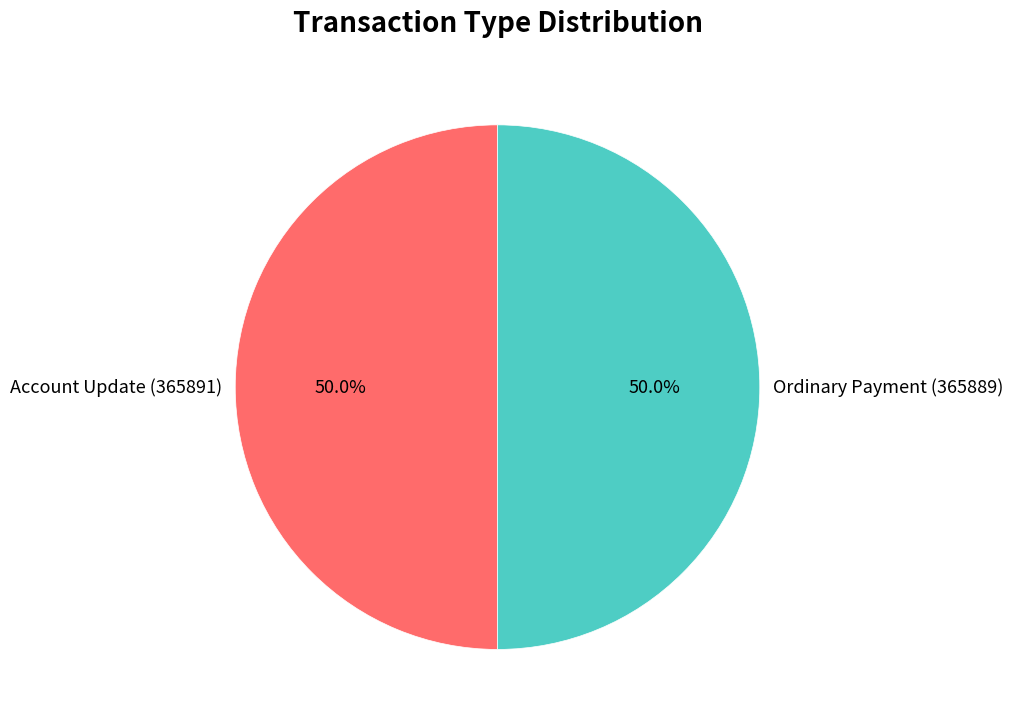

What percentage is the Ordinary Payment (365889) slice, to the nearest percent?

50%